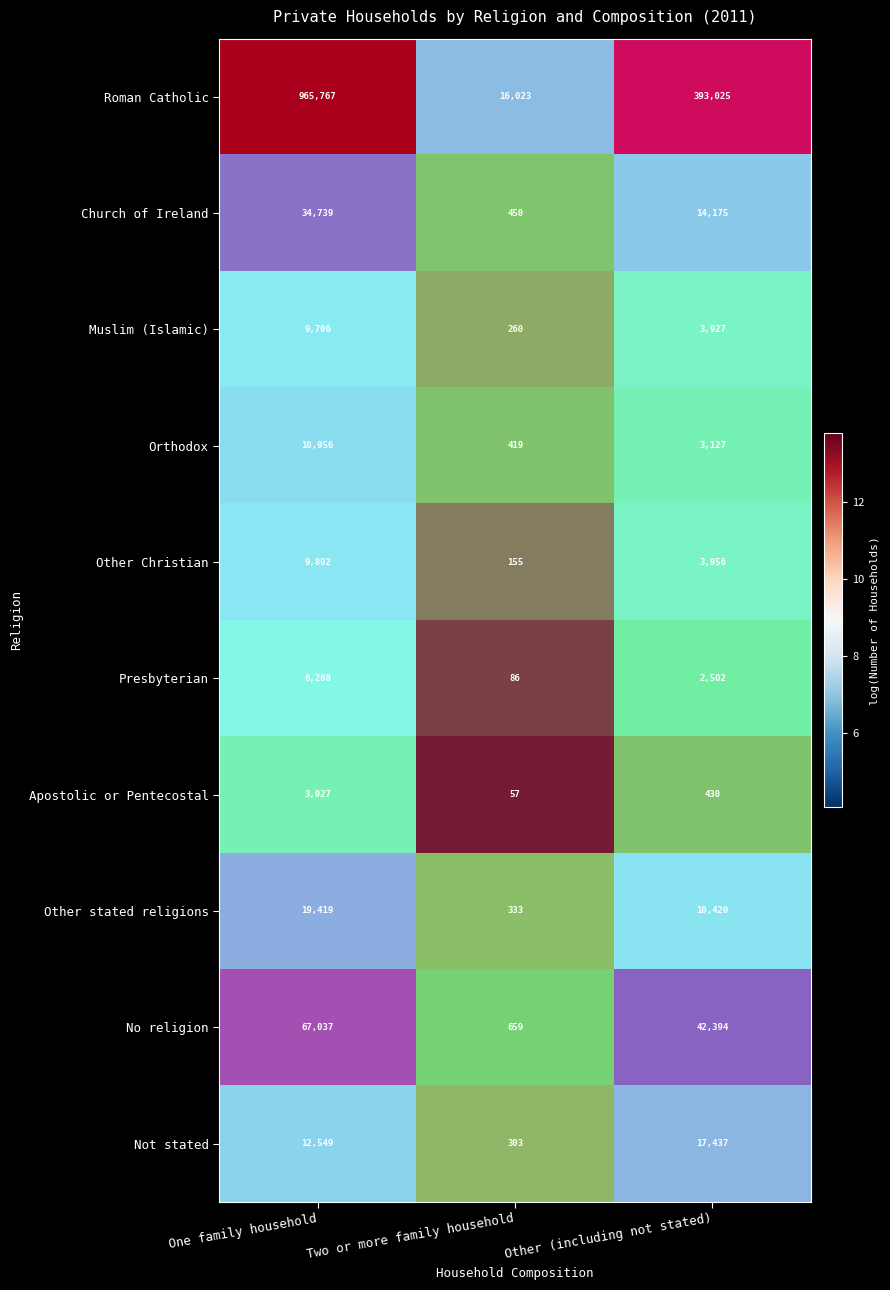

Which has a higher value, Other (including not stated) or Two or more family household?

Other (including not stated)